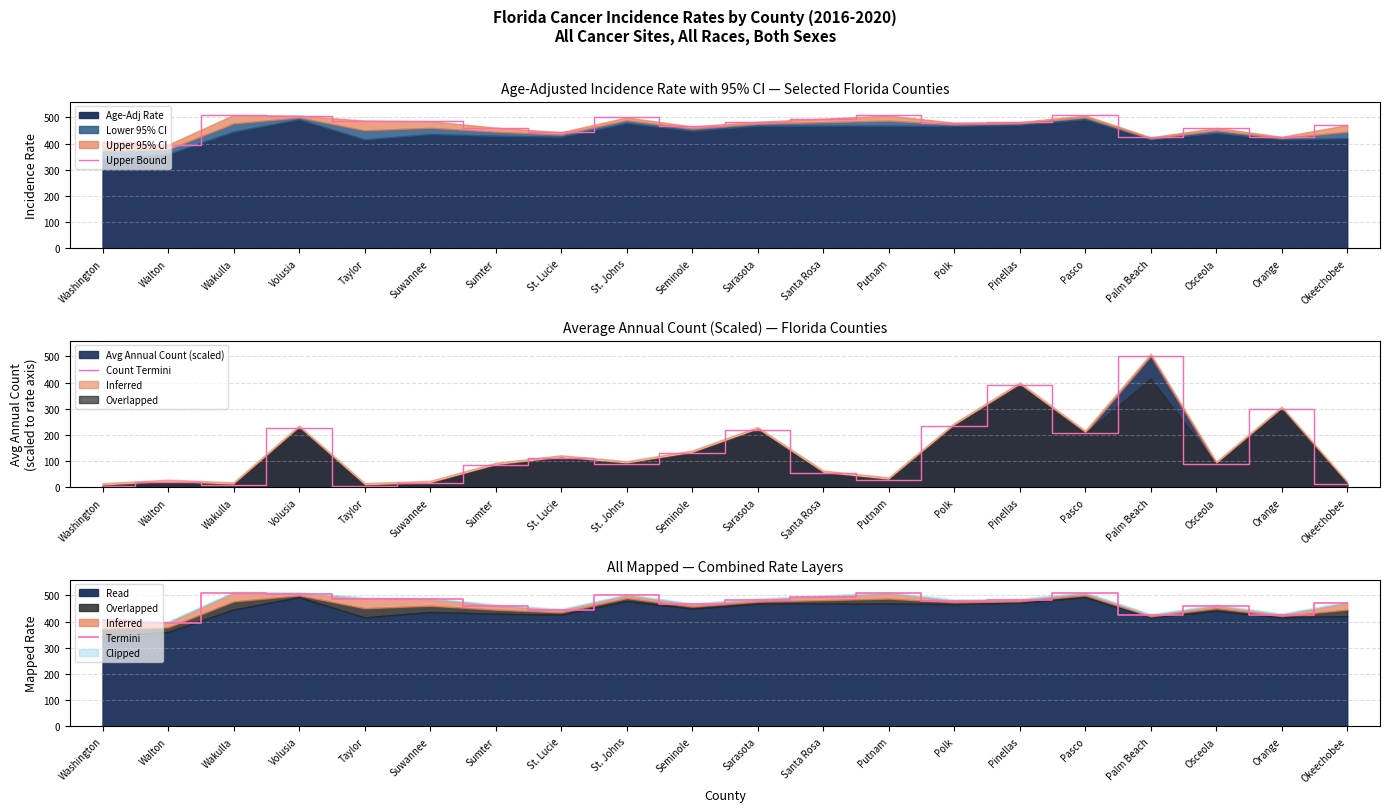

Where do Termini and Count Termini first cross each other?

Pasco and Palm Beach